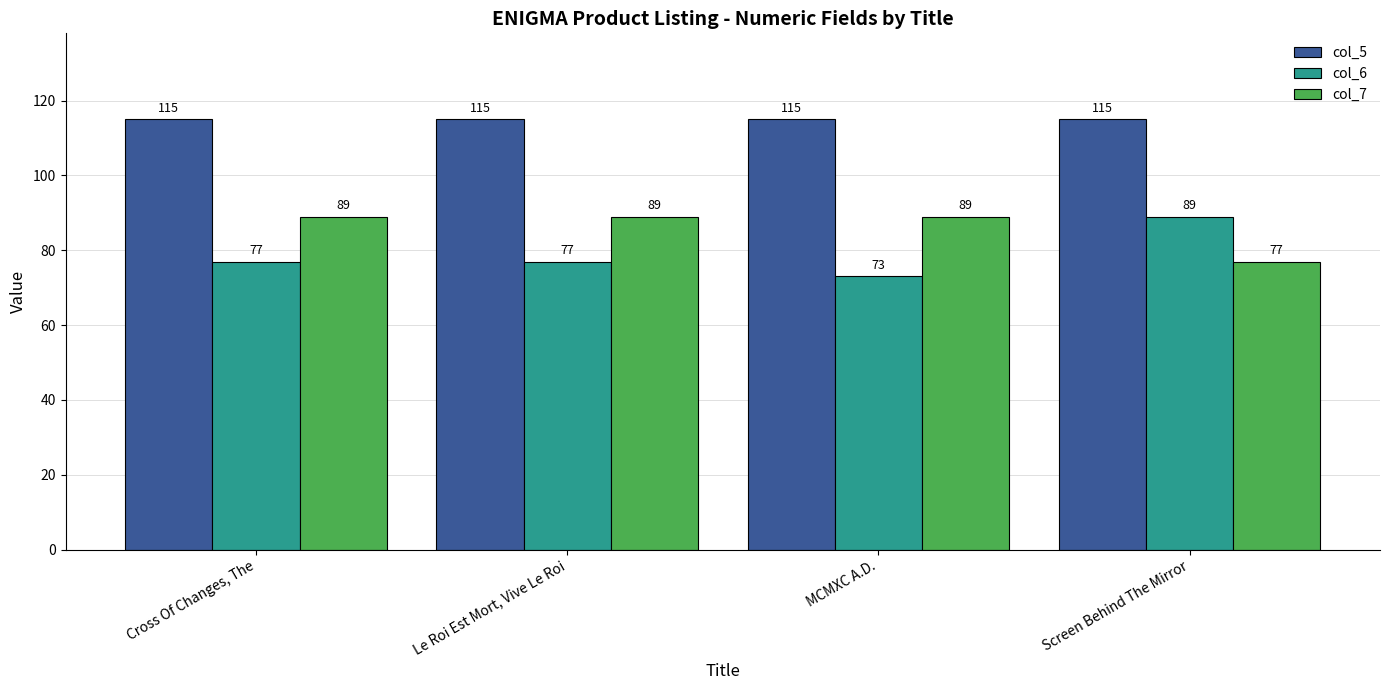

How many data points in col_6 are less than 77?

1